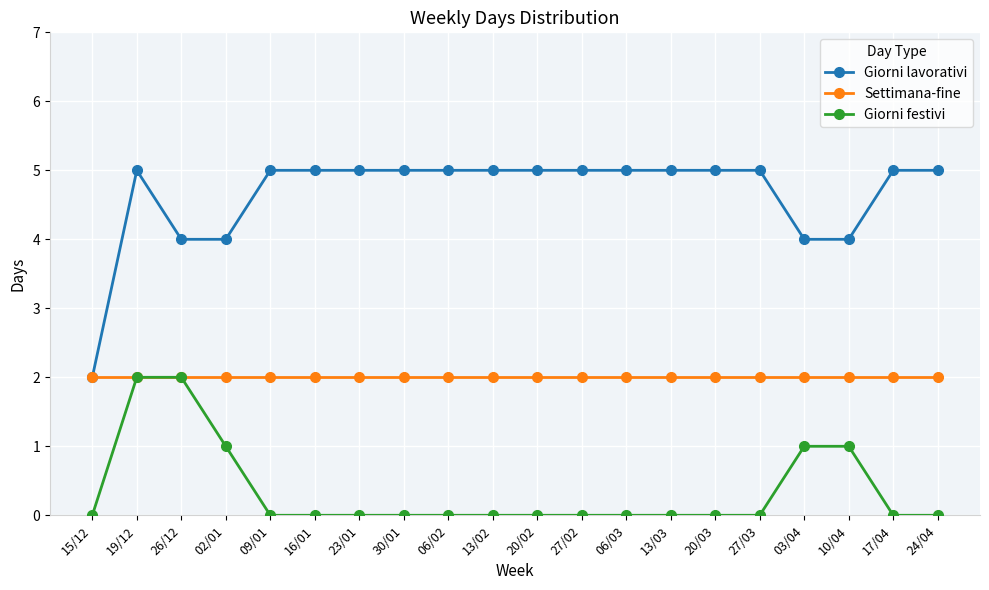

How many series are shown in this chart?

3